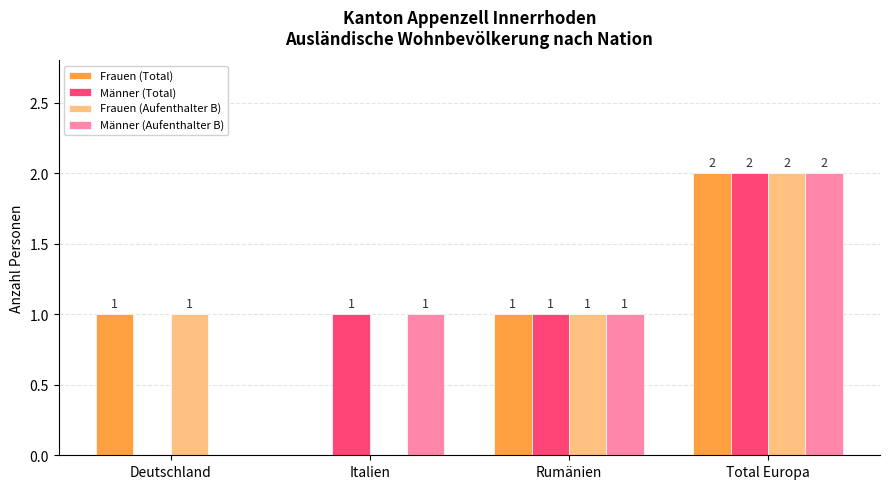

How many Frauen (Total) values are between 1 and 2?

3